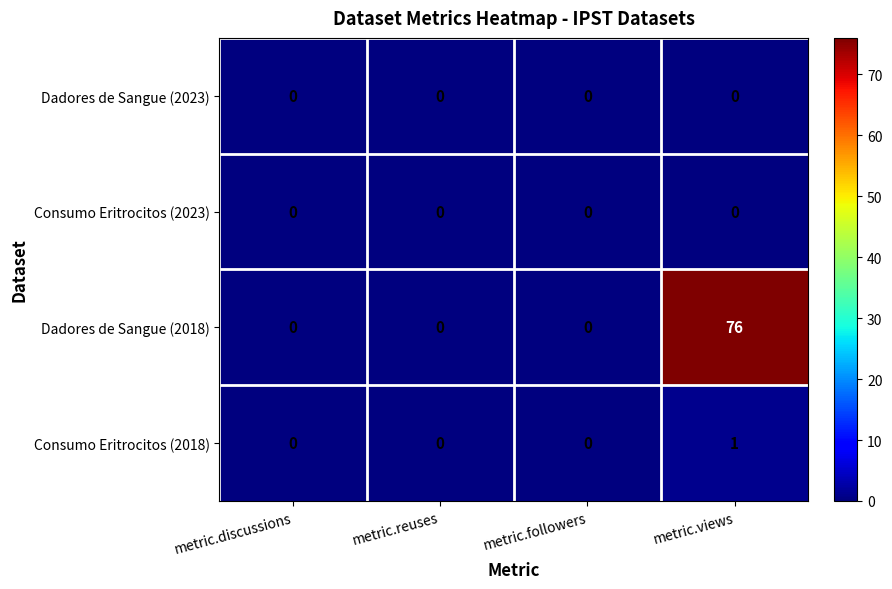

True or false: Consumo Eritrocitos (2023) has a value of 0 at metric.discussions.

True